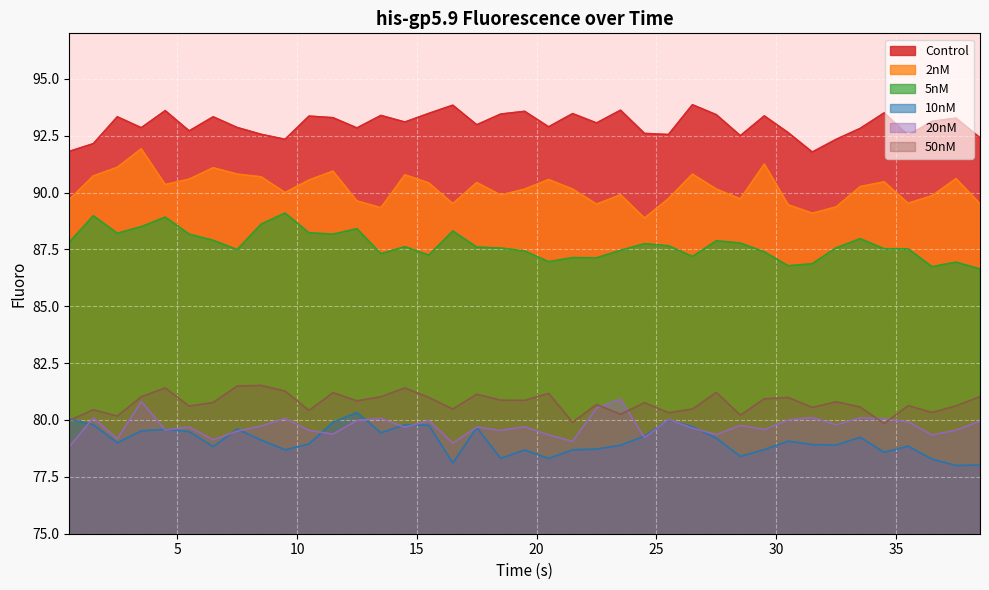

Rank the categories by Control value from highest to lowest.

26.5, 16.5, 23.5, 4.5, 19.5, 34.5, 15.5, 21.5, 18.5, 27.5, 13.5, 29.5, 10.5, 2.5, 6.5, 11.5, 37.5, 36.5, 14.5, 22.5, 17.5, 20.5, 7.5, 3.5, 12.5, 33.5, 5.5, 30.5, 24.5, 8.5, 25.5, 35.5, 28.5, 38.5, 9.5, 32.5, 1.5, 0.5, 31.5